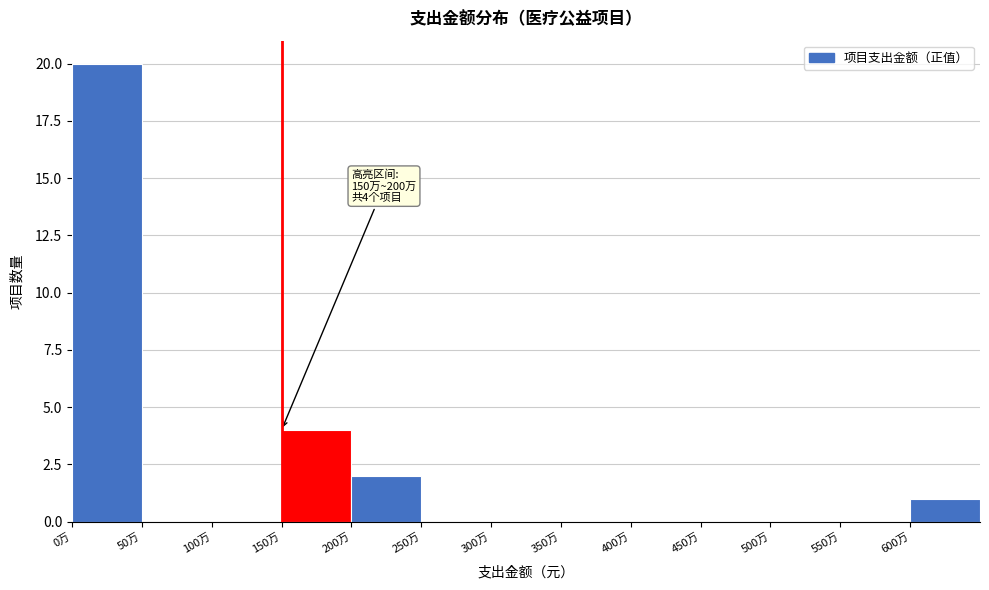

Reading left to right, what are all the values shown in this chart?

0万=20	50万=0	100万=0	150万=4	200万=2	250万=0	300万=0	350万=0	400万=0	450万=0	500万=0	550万=0	600万=1